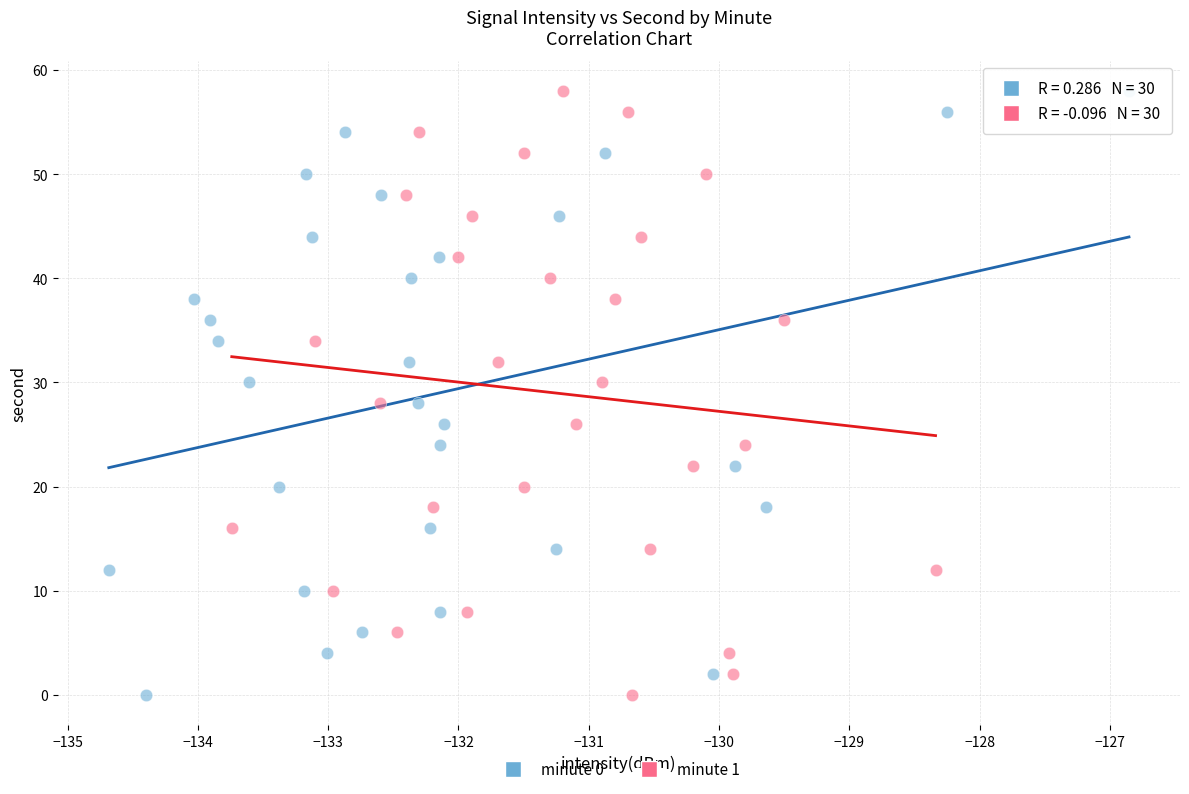

What are all the series names shown in the legend?

minute 0, minute 1